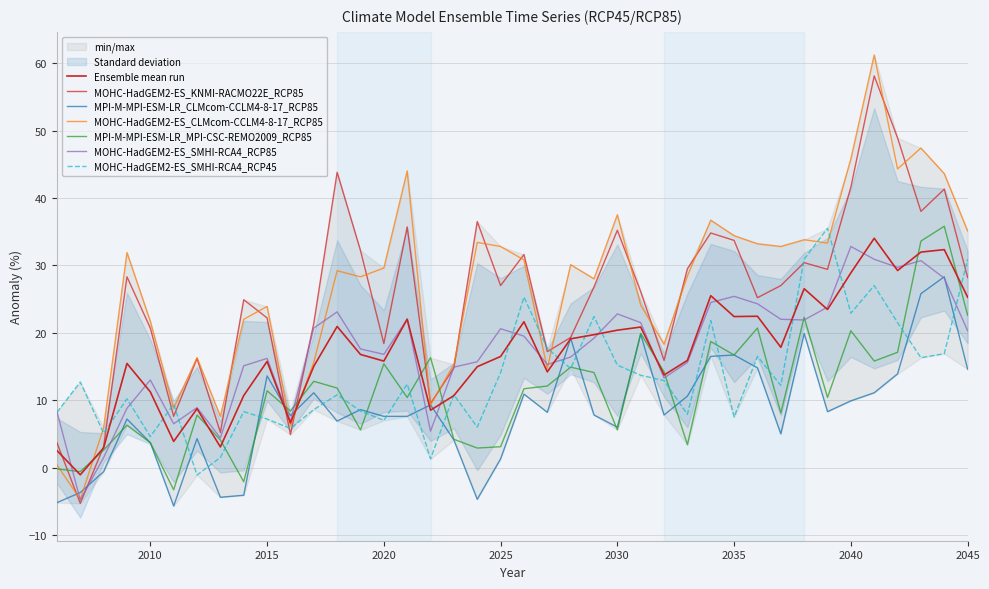

What is the maximum value for MPI-M-MPI-ESM-LR_CLMcom-CCLM4-8-17_RCP85?

28.3